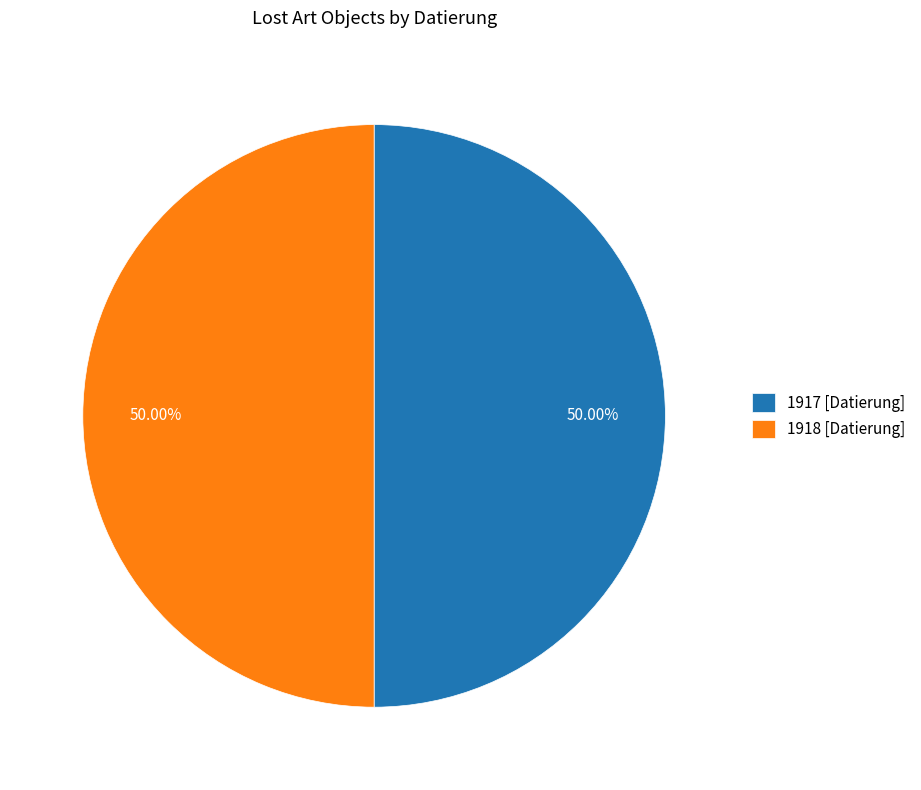

Count the number of slices in the pie.

2